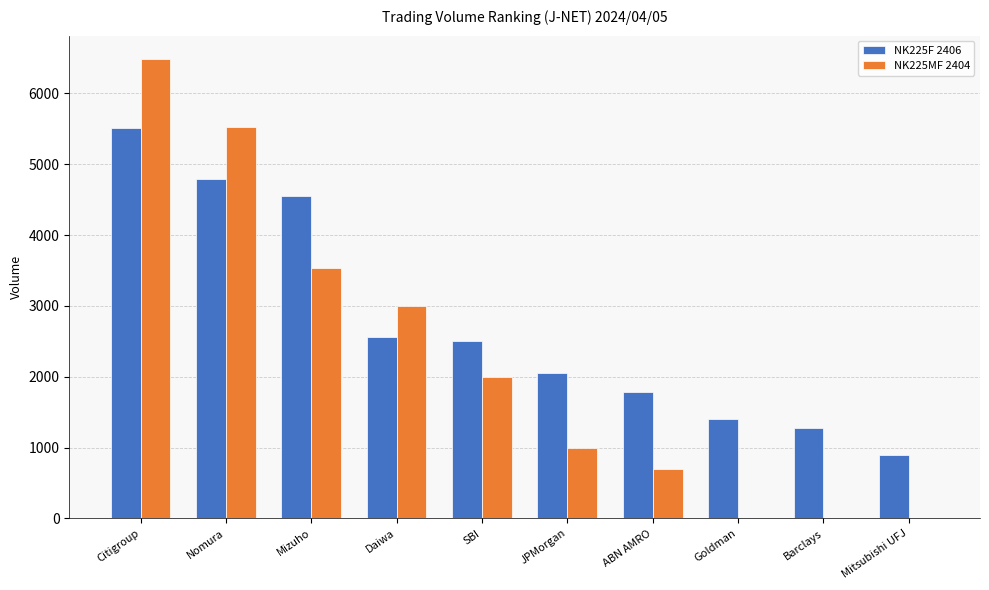

What is the difference between the NK225F 2406 values at JPMorgan and ABN AMRO?

271